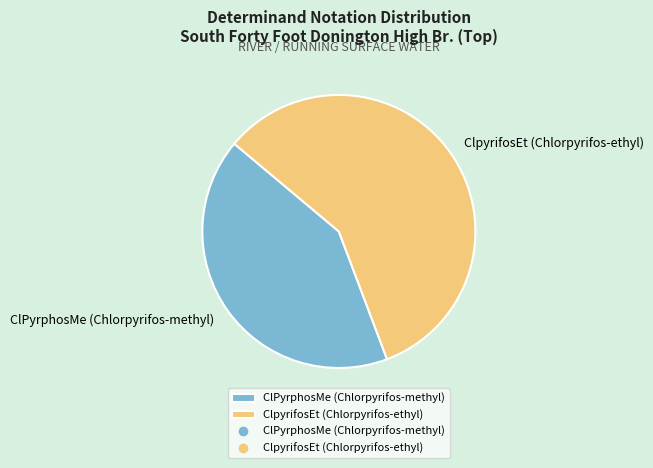

How many segments does this pie chart have?

2